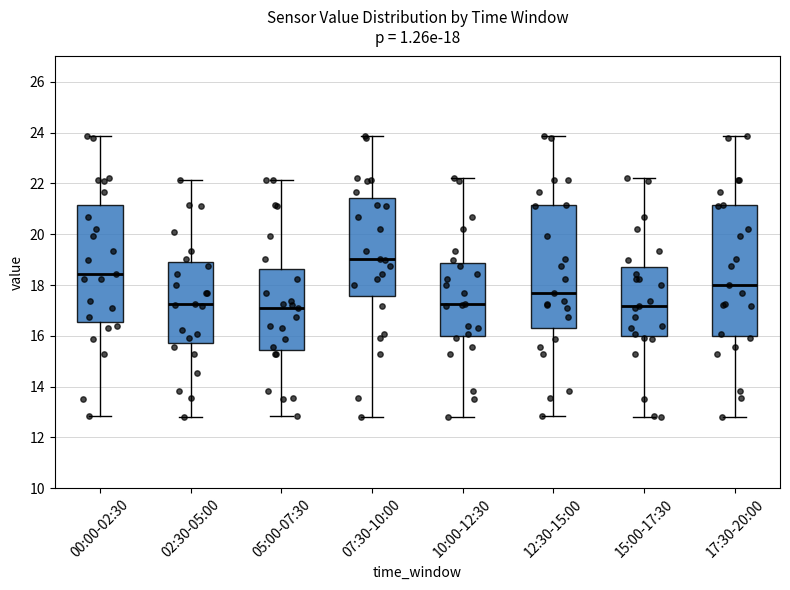

Which box is the tallest, from its lower edge to its upper edge?

17:30-20:00